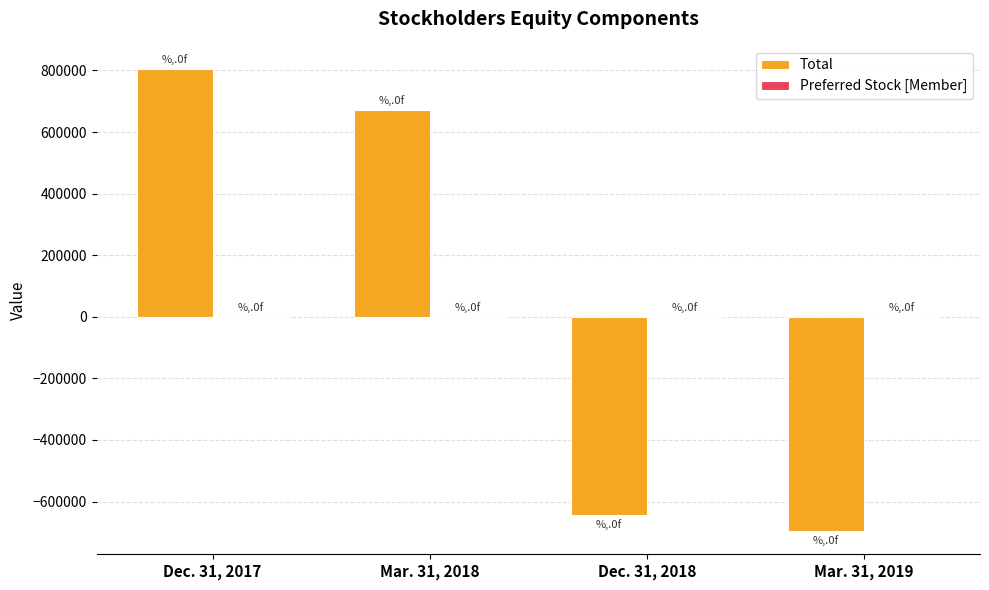

Which series changed the most between Dec. 31, 2017 and Mar. 31, 2018?

Total